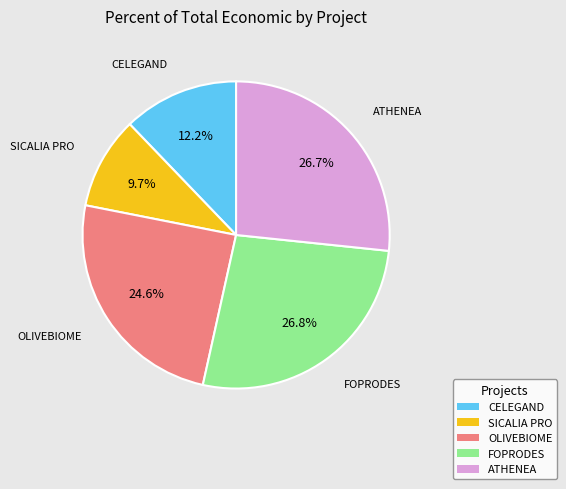

Is SICALIA PRO the majority of the pie?

No